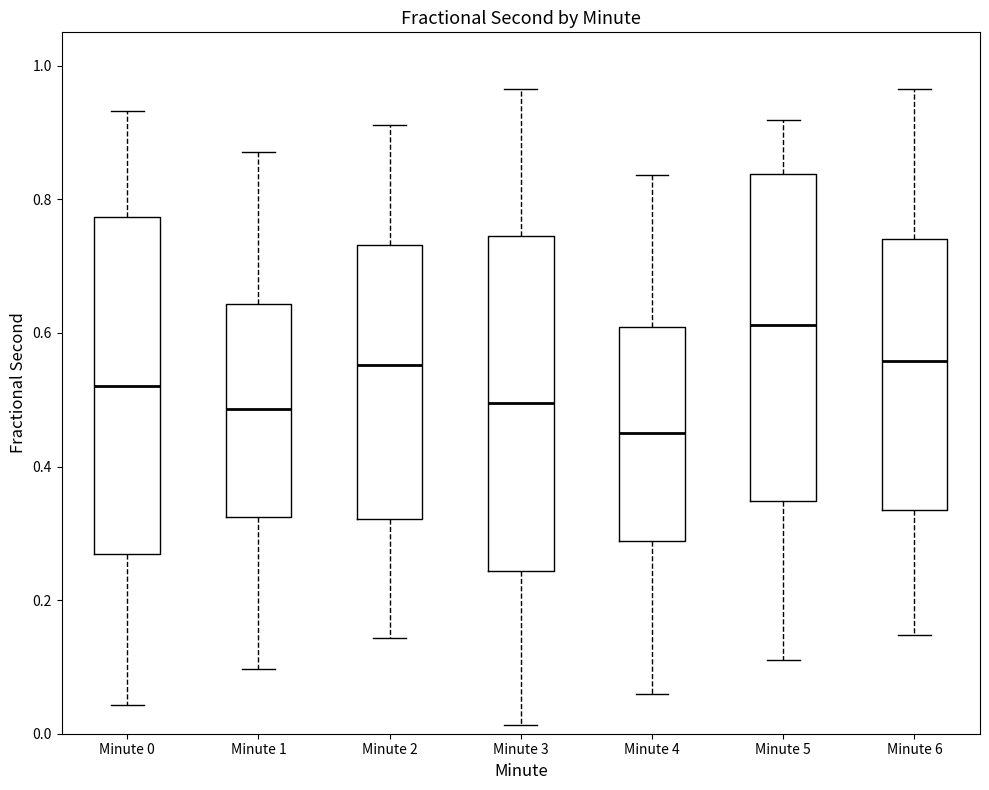

Reading left to right, transcribe this box plot: for each box, give where its median line is, the range the box spans, and where its two whiskers end, as read against the y-axis. The values are not printed on the chart, so give them approximately, as read against the axis.

Minute 0: median 0.52, box 0.26 to 0.78, whiskers 0.04 to 0.94
Minute 1: median 0.48, box 0.32 to 0.64, whiskers 0.10 to 0.88
Minute 2: median 0.56, box 0.32 to 0.74, whiskers 0.14 to 0.92
Minute 3: median 0.50, box 0.24 to 0.74, whiskers 0.02 to 0.96
Minute 4: median 0.44, box 0.28 to 0.60, whiskers 0.06 to 0.84
Minute 5: median 0.62, box 0.34 to 0.84, whiskers 0.12 to 0.92
Minute 6: median 0.56, box 0.34 to 0.74, whiskers 0.14 to 0.96